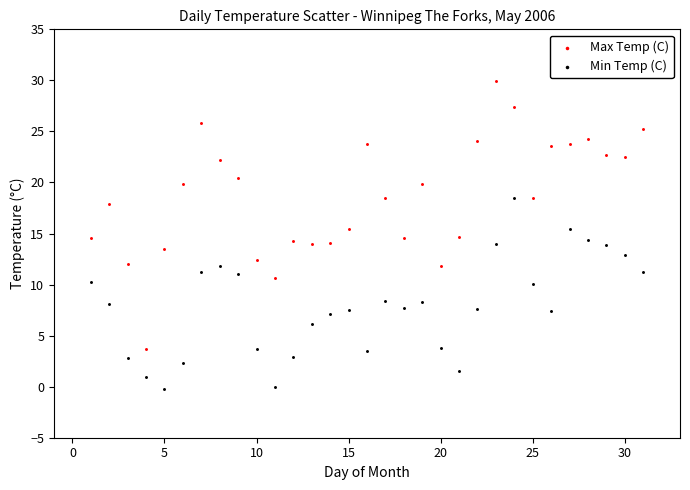

Across all data points, what is the range of Y values (max minus min)?

30.1